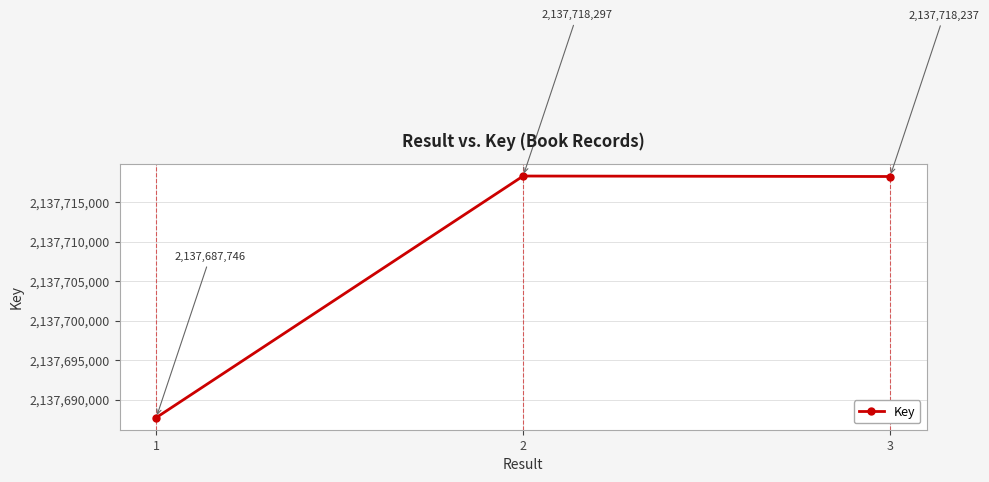

List the labels in order of value, smallest first.

1, 3, 2